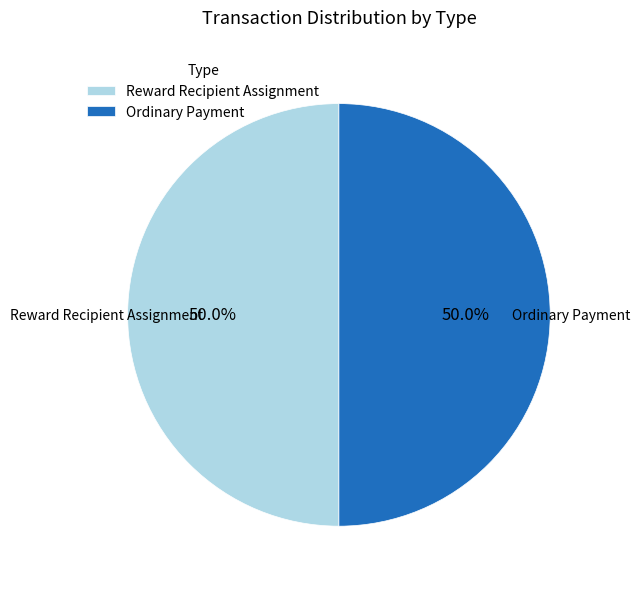

Approximately how many times larger is the value at Ordinary Payment compared to Reward Recipient Assignment?

1.0